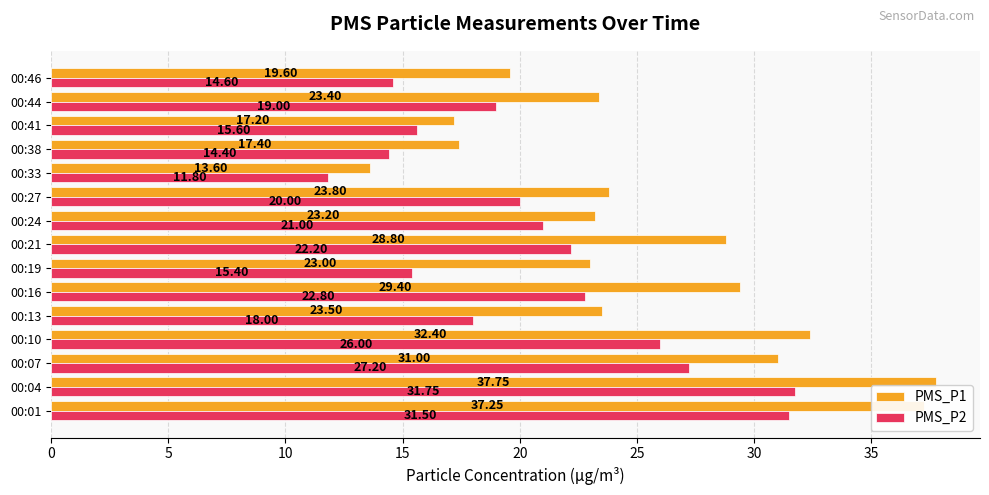

How many categories are shown in the chart?

15